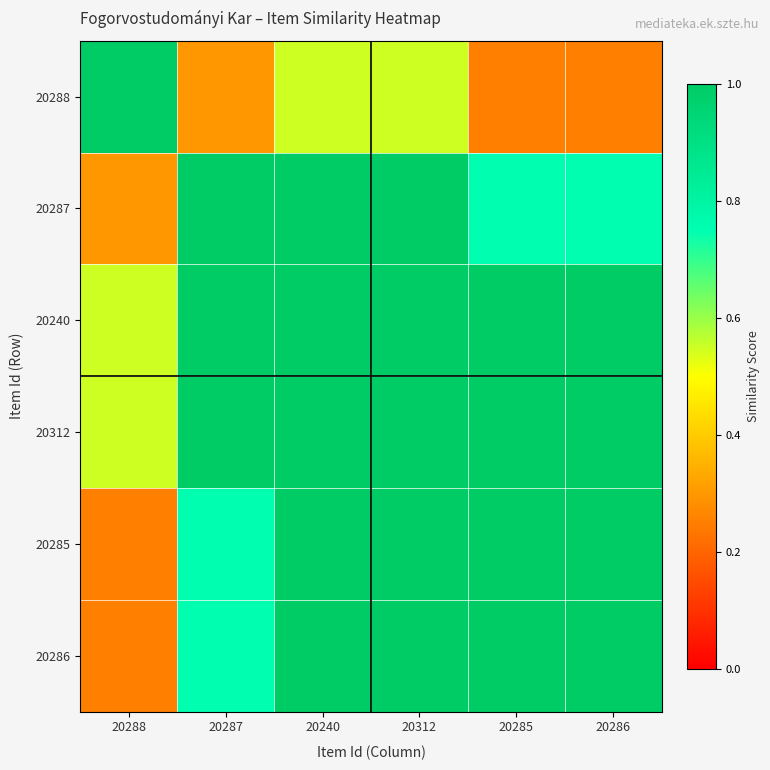

Reading left to right, list all the values displayed in this chart.

20288: 20288=1.0	20287=0.3	20240=0.6	20312=0.6	20285=0.3	20286=0.3
20287: 20288=0.3	20287=1.0	20240=1.0	20312=1.0	20285=0.8	20286=0.8
20240: 20288=0.6	20287=1.0	20240=1.0	20312=1.0	20285=1.0	20286=1.0
20312: 20288=0.6	20287=1.0	20240=1.0	20312=1.0	20285=1.0	20286=1.0
20285: 20288=0.3	20287=0.8	20240=1.0	20312=1.0	20285=1.0	20286=1.0
20286: 20288=0.3	20287=0.8	20240=1.0	20312=1.0	20285=1.0	20286=1.0